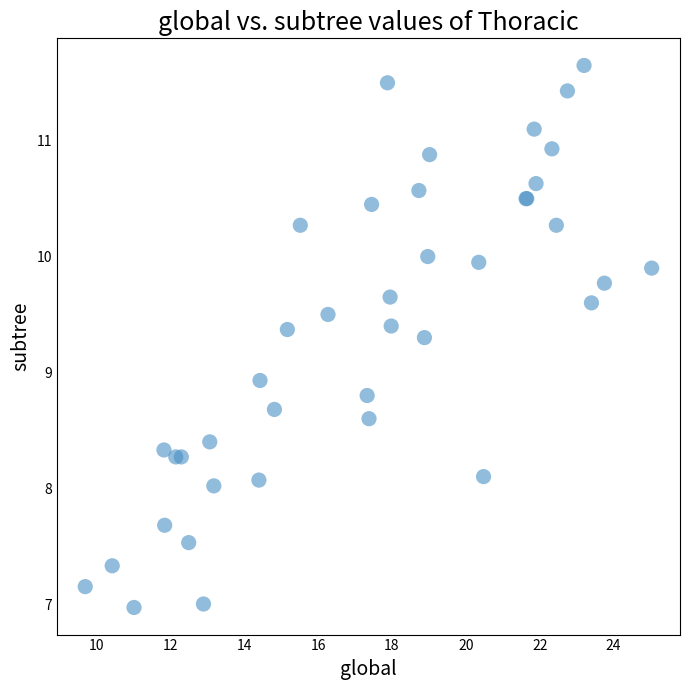

What Y value in the scatter plot is closest to 9?

8.9